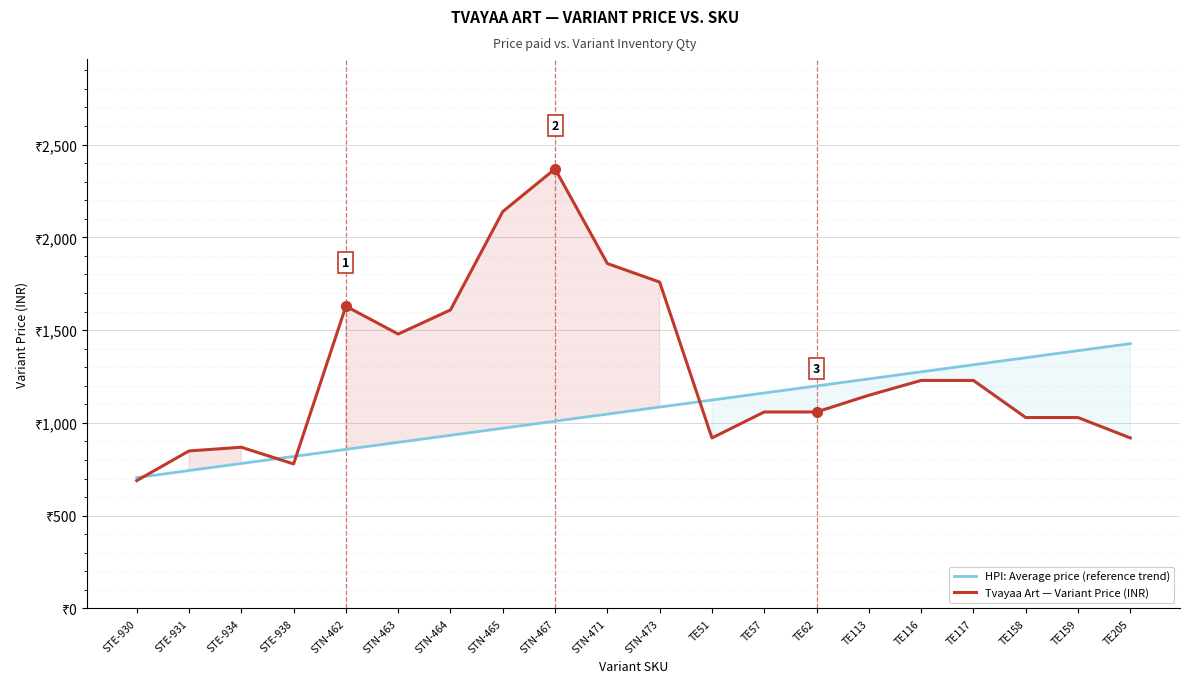

What is the average value of the HPI: Average price (reference trend) series?

1066.4